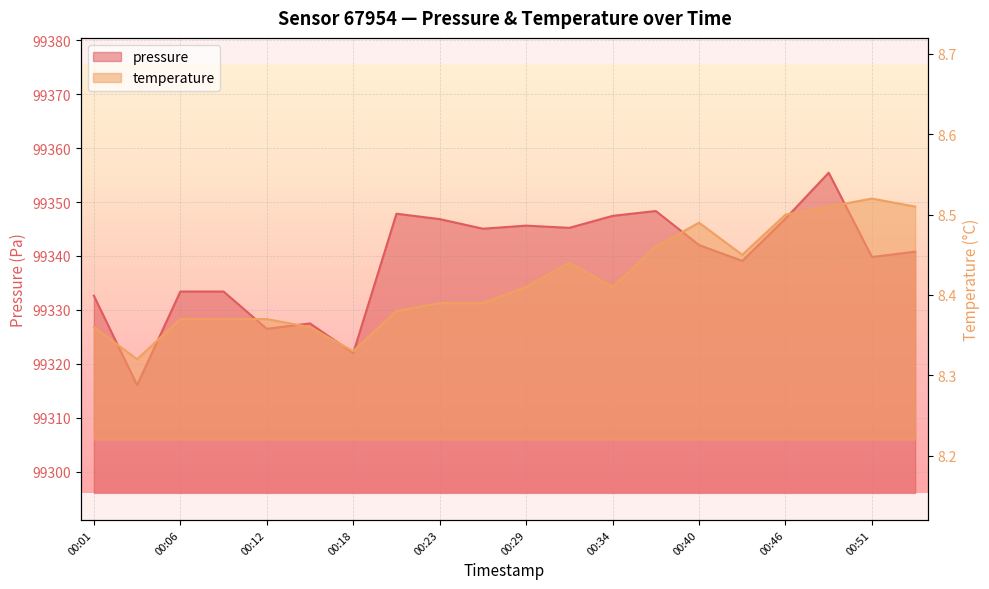

Which series has the largest range (max minus min)?

pressure